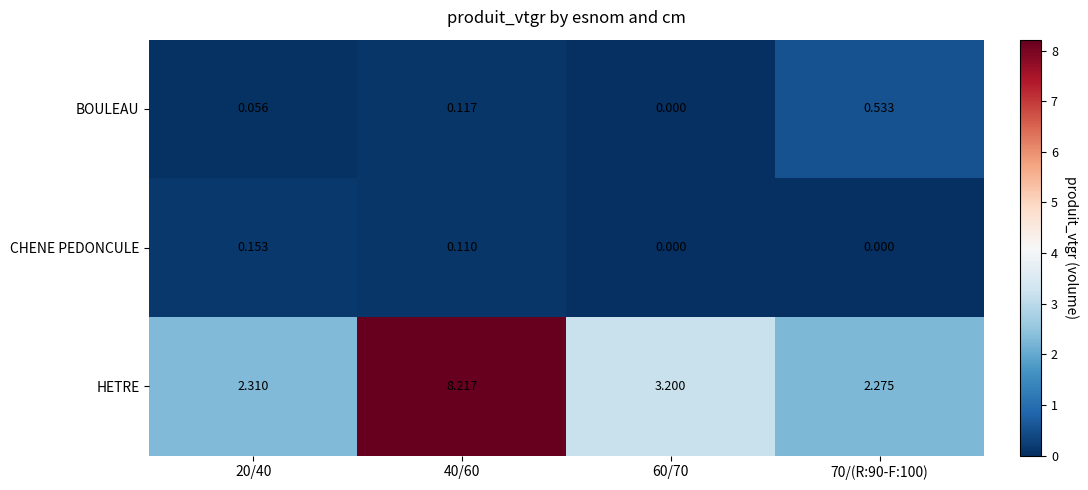

How many series are shown in this chart?

3